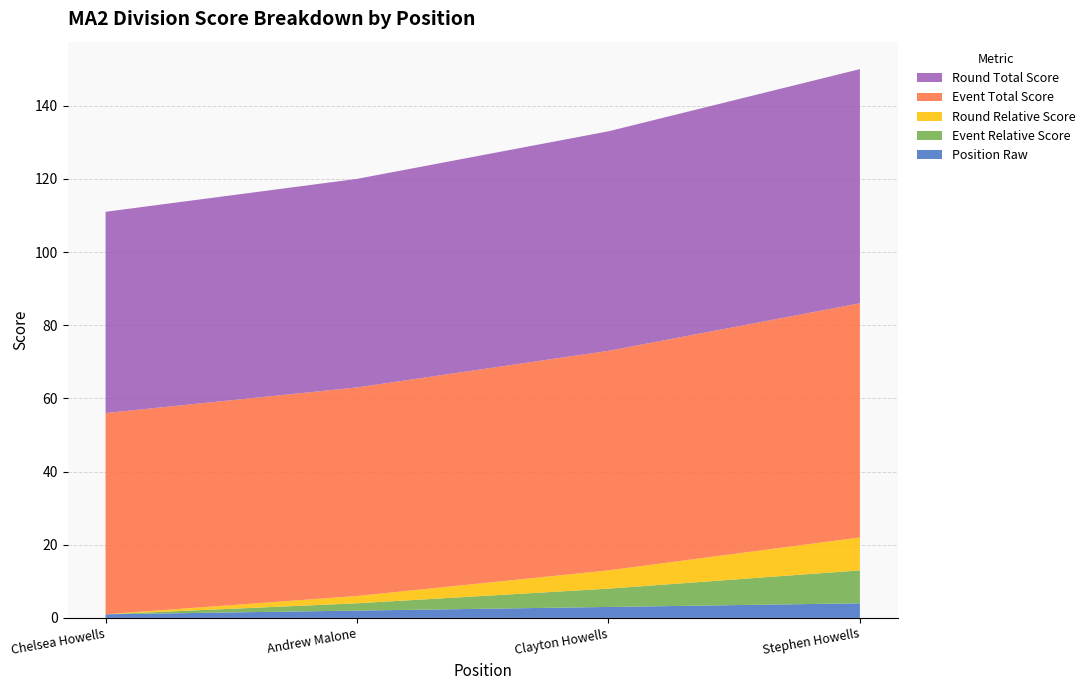

Reading right to left, transcribe all the data shown in this chart.

event_relative_score: 9	5	2	0
round_relative_score: 9	5	2	0
event_total_score: 64	60	57	55
round_total_score: 64	60	57	55
position_raw: 4	3	2	1